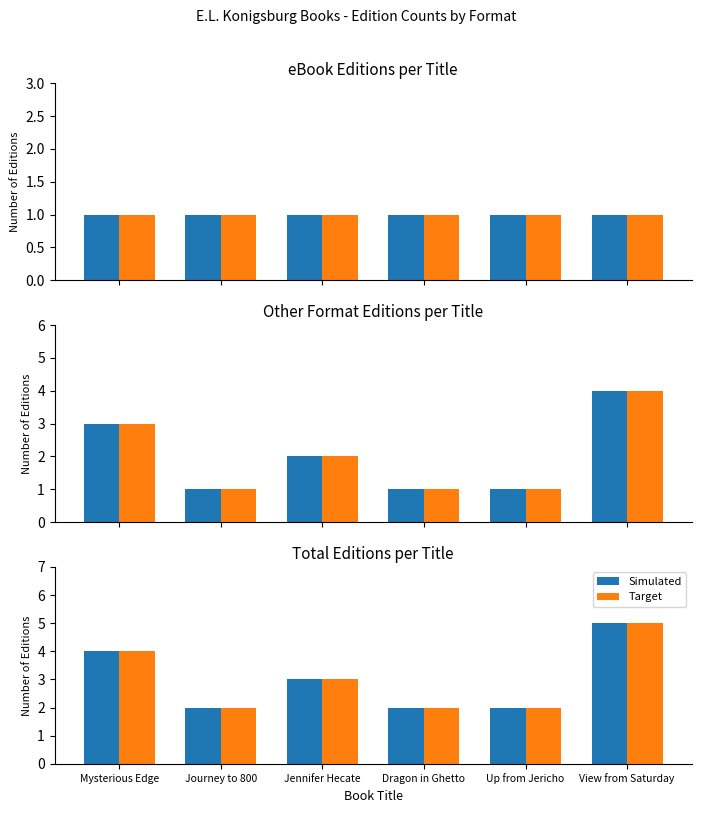

How many data points does each series have?

6